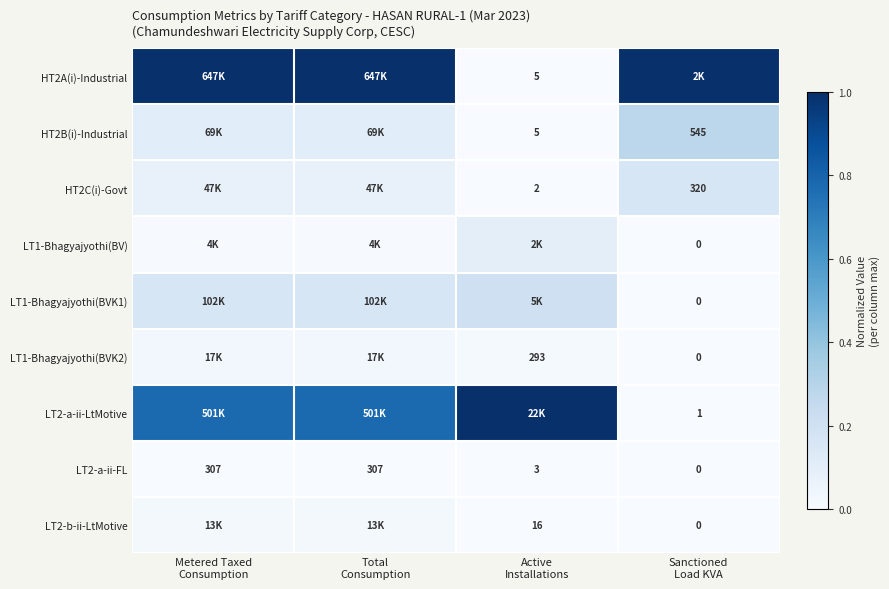

How many values in LT2-a-ii-FL are above zero?

3